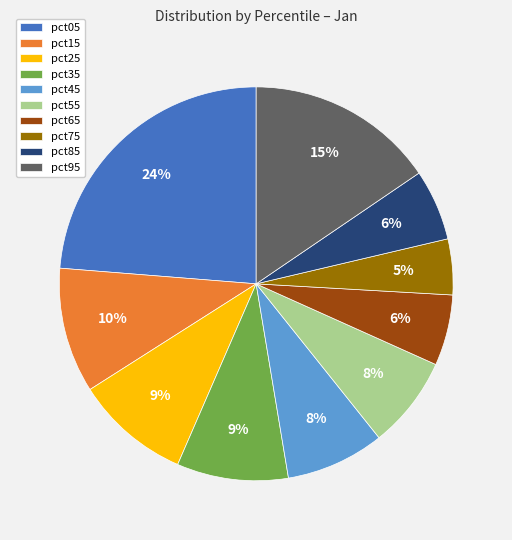

To the nearest percent, what portion does pct05 represent?

24%